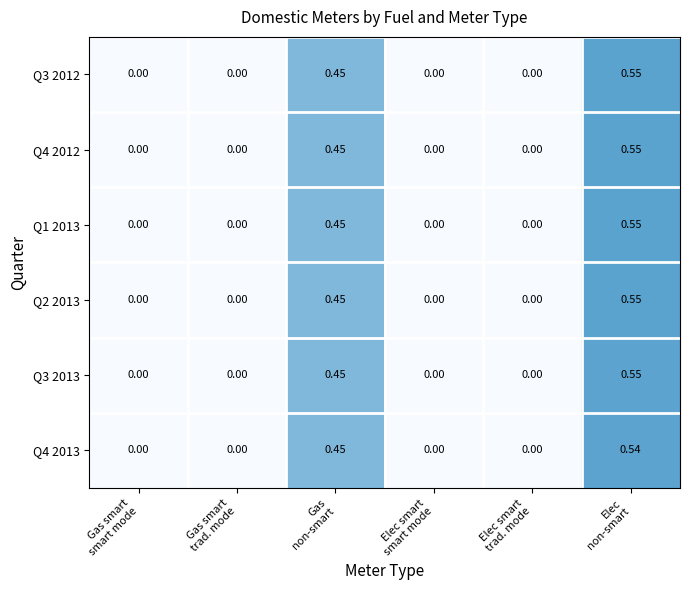

Which series changed the most between Elec smart trad. mode and Elec non-smart?

Q3 2012